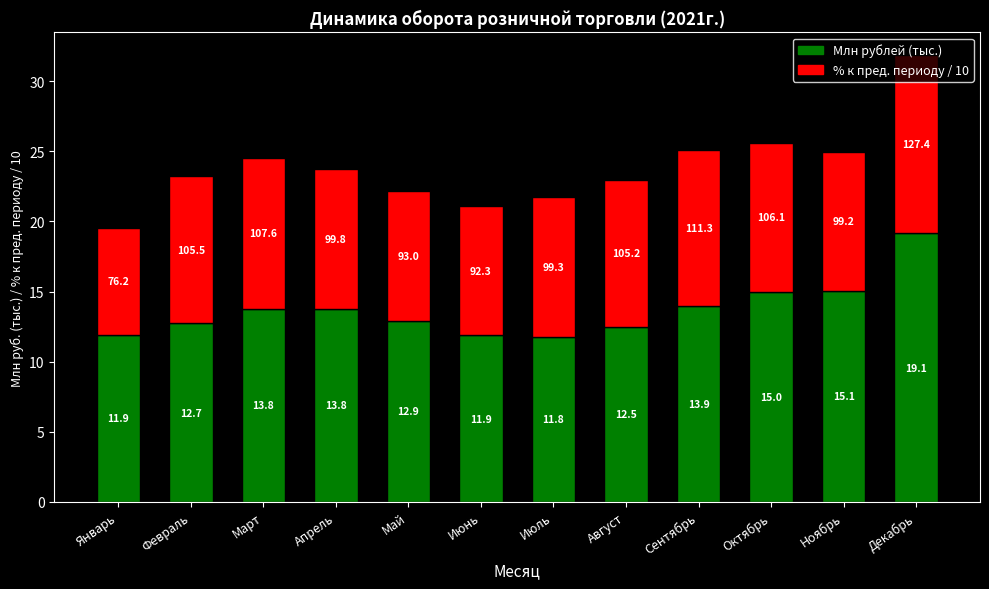

At which category is the sum across all series the highest?

Декабрь